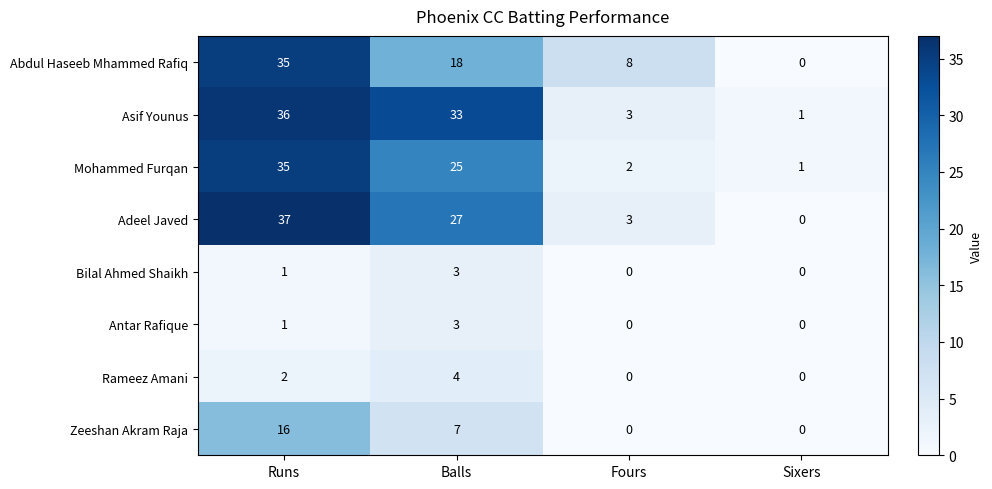

Which series changed the most between Balls and Fours?

Asif Younus